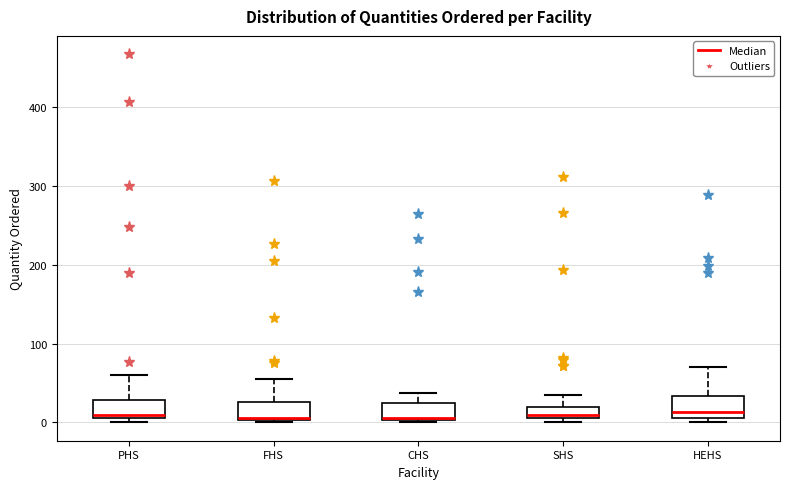

Reading left to right, read every box against the y-axis: the position of its median line, the range the box covers, and the ends of its whiskers. The values are not printed on the chart, so give them approximately, as read against the axis.

PHS: median 10 (just above the box's lower edge), box 10 to 30, whiskers 0 to 60
FHS: median 10, box 0 to 30, whiskers 0 to 60
CHS: median 10 (drawn on the box's lower edge), box 0 to 20, whiskers 0 to 40
SHS: median 10 (just above the box's lower edge), box 10 to 20, whiskers 0 to 40
HEHS: median 10 (just above the box's lower edge), box 10 to 30, whiskers 0 to 70